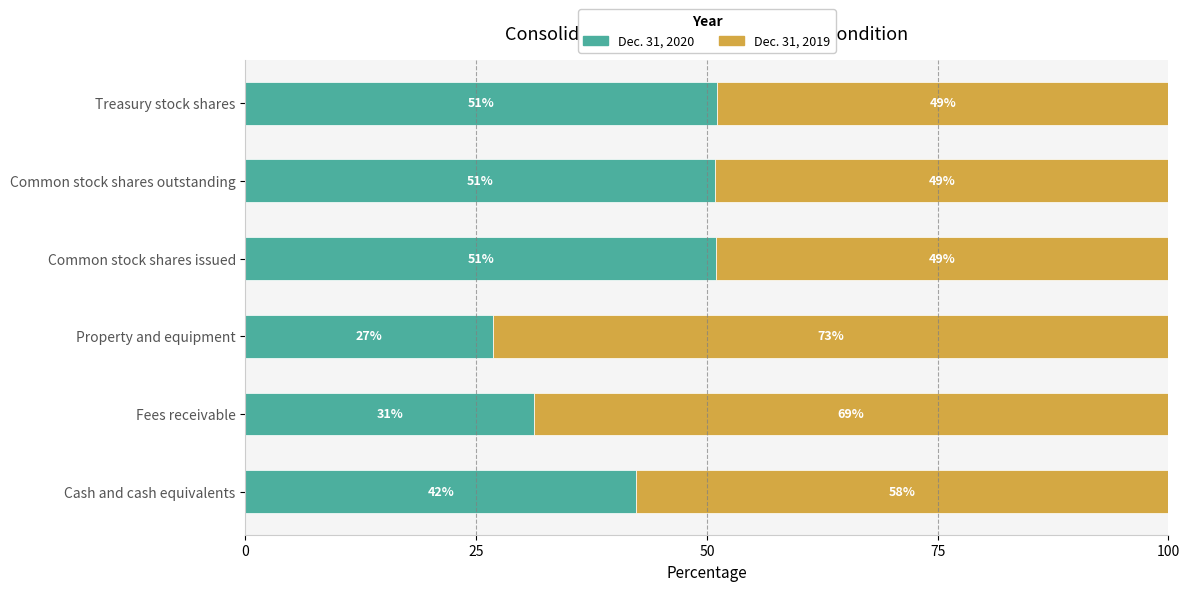

Is it true that Dec. 31, 2020 equals 80.6 at Common stock shares outstanding?

False